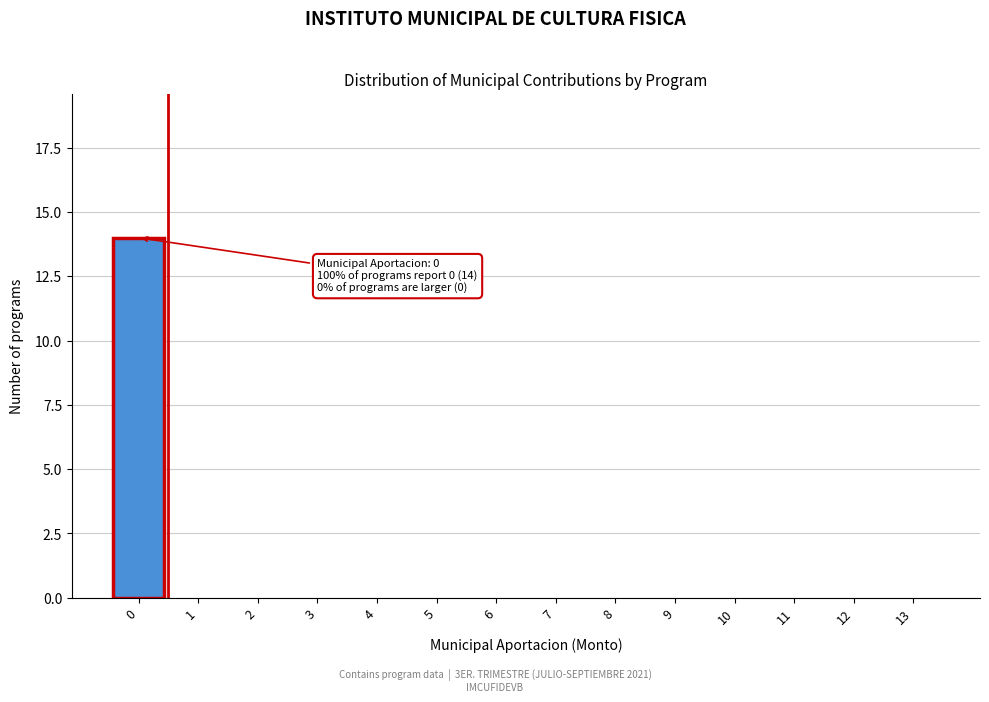

Reading right to left, transcribe all the data shown in this chart.

13=0	12=0	11=0	10=0	9=0	8=0	7=0	6=0	5=0	4=0	3=0	2=0	1=0	0=14